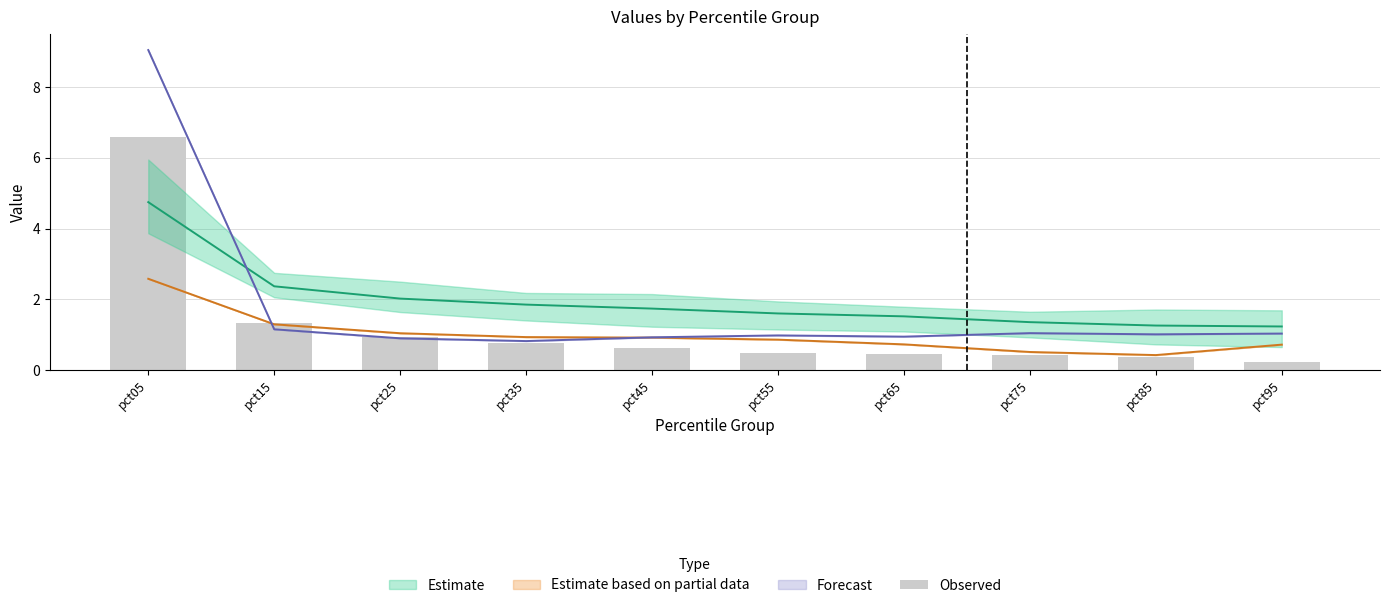

The value at pct35 is 0.8. True or false?

True